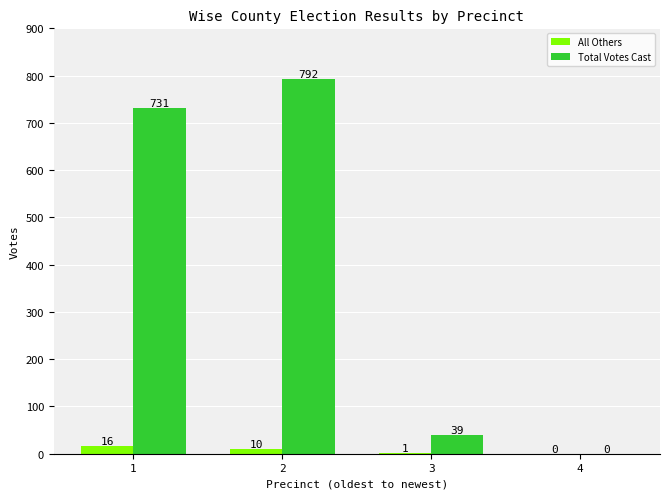

Is the value of Total Votes Cast at 1 greater than the value of All Others at 4?

Yes